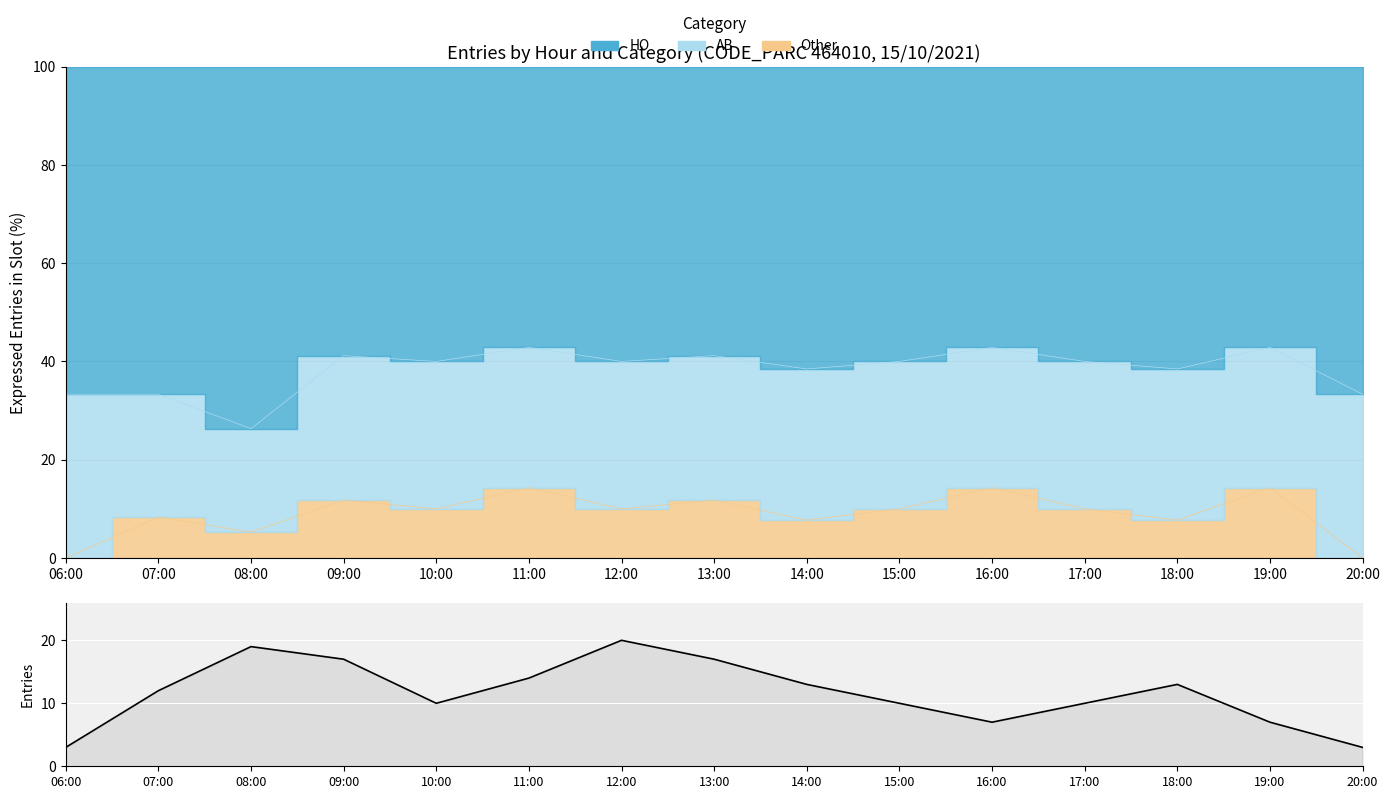

What is the difference between the values at 08:00 and 09:00?

2